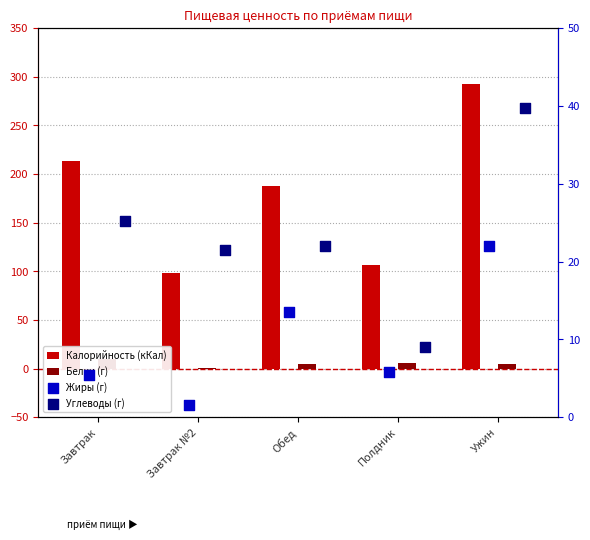

Which series has the largest total across all categories?

Калорийность